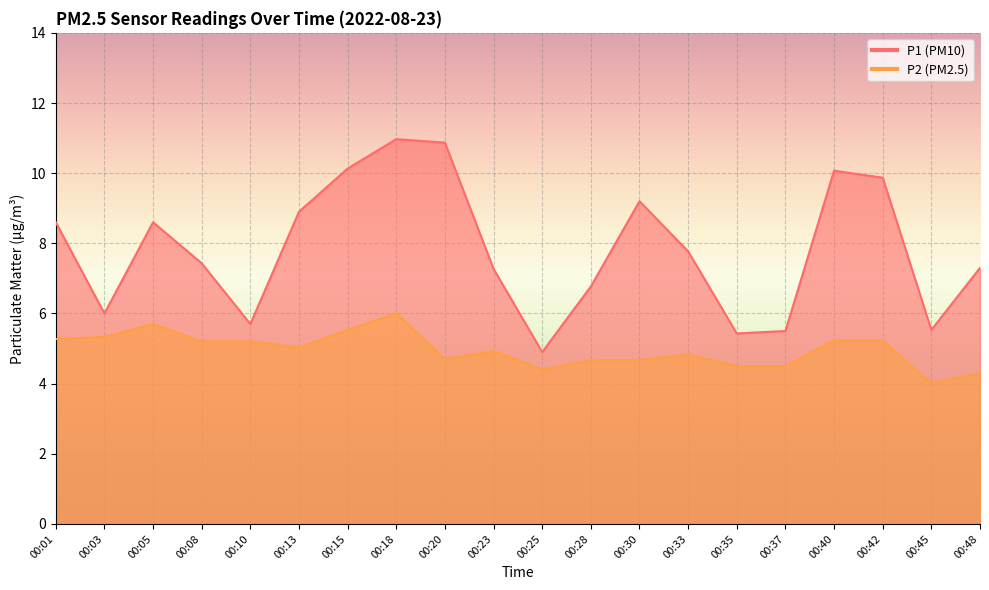

Rank the series at 00:37 from highest to lowest value.

P1, P2